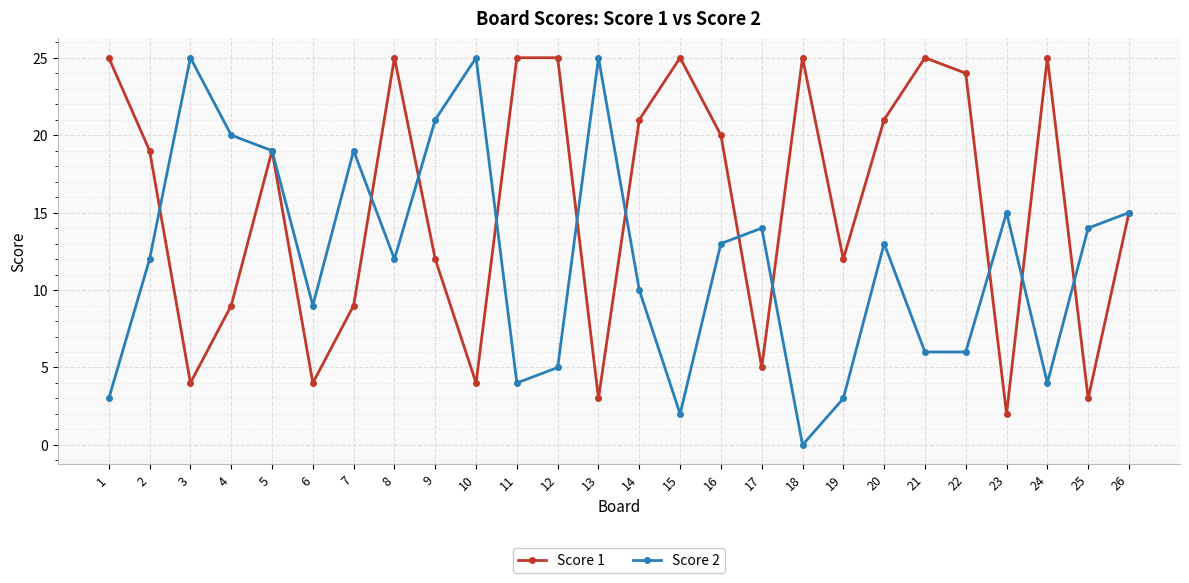

Rank the series by their average value, from lowest to highest.

Score 2, Score 1